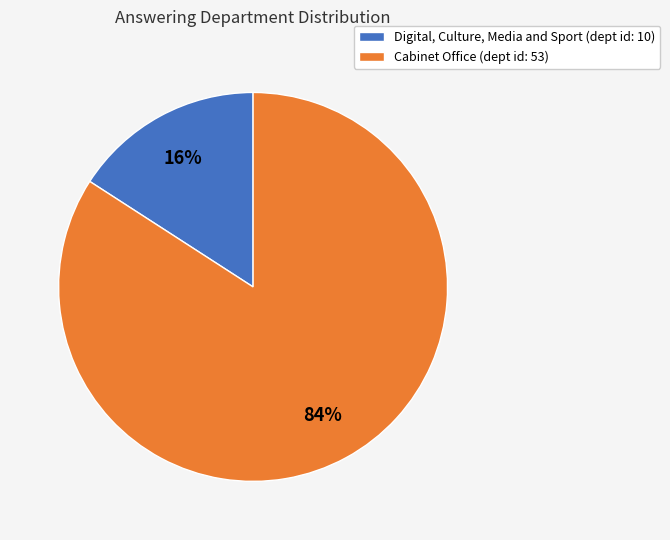

Is the sum of Digital, Culture, Media and Sport (dept id: 10) and Cabinet Office (dept id: 53) greater than half?

Yes